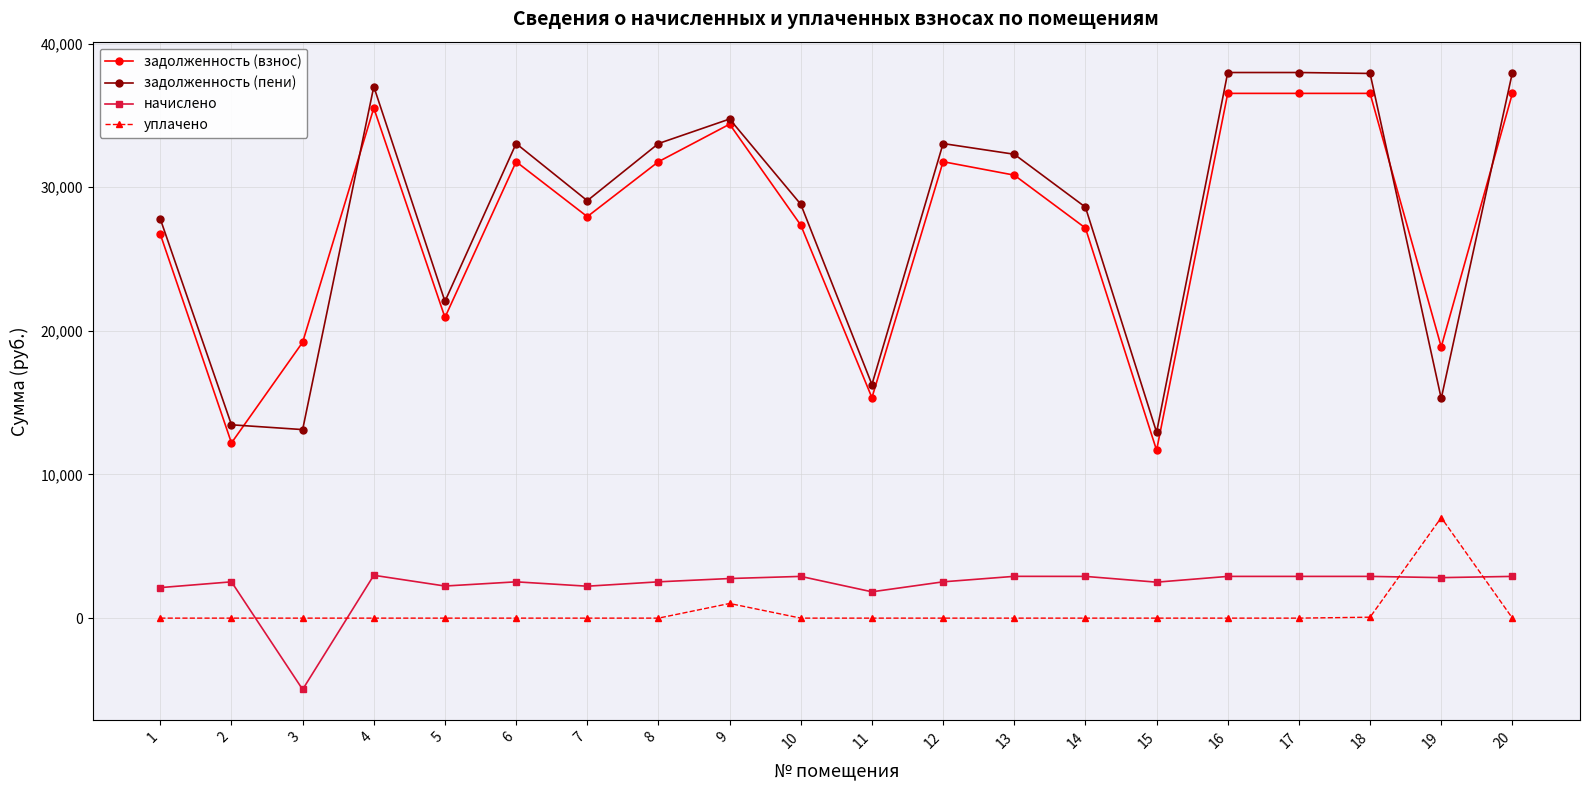

What is the total value across all series at 4?

75503.6